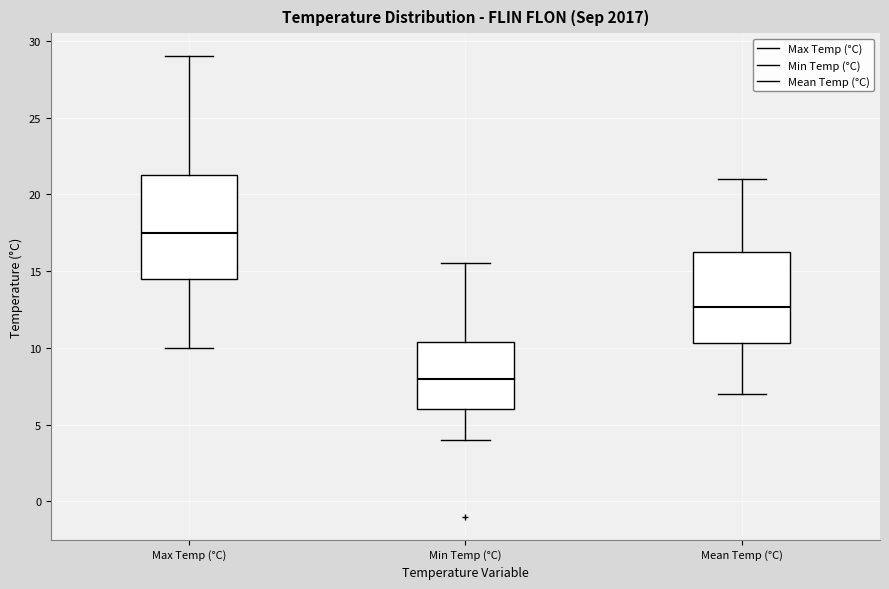

Comparing the boxes themselves (not the whiskers), which one is the tallest?

Max Temp (°C)